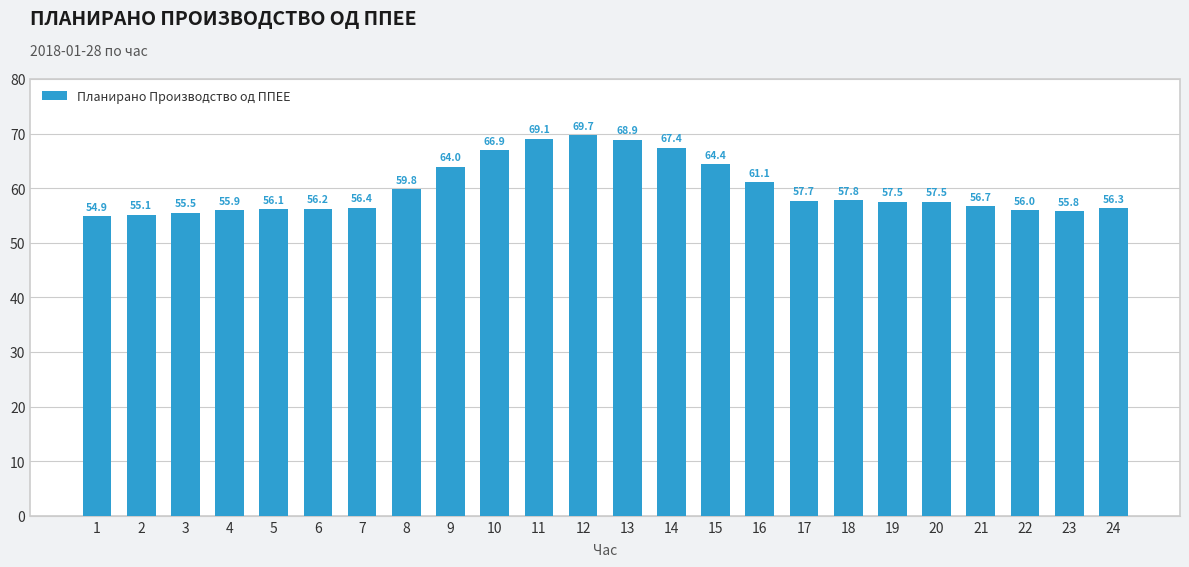

Reading left to right, what are all the values shown in this chart?

1=54.9	2=55.1	3=55.5	4=55.9	5=56.1	6=56.2	7=56.4	8=59.8	9=64.0	10=66.9	11=69.1	12=69.7	13=68.9	14=67.4	15=64.4	16=61.1	17=57.7	18=57.8	19=57.5	20=57.5	21=56.7	22=56.0	23=55.8	24=56.3